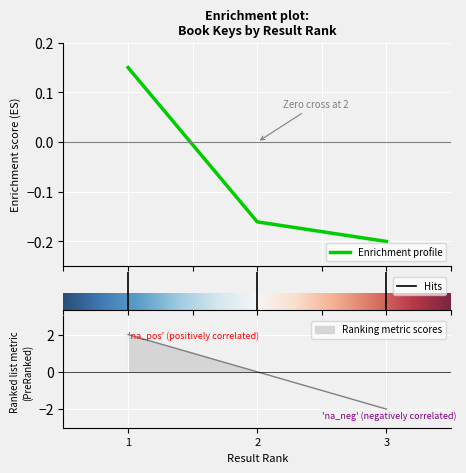

List the labels in order of value, smallest first.

3, 2, 1